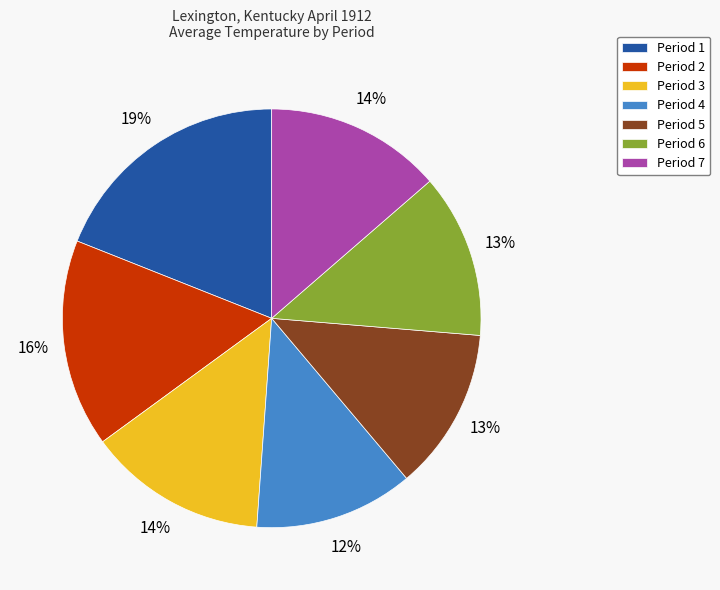

True or false: Period 1 accounts for 19% of the total.

True